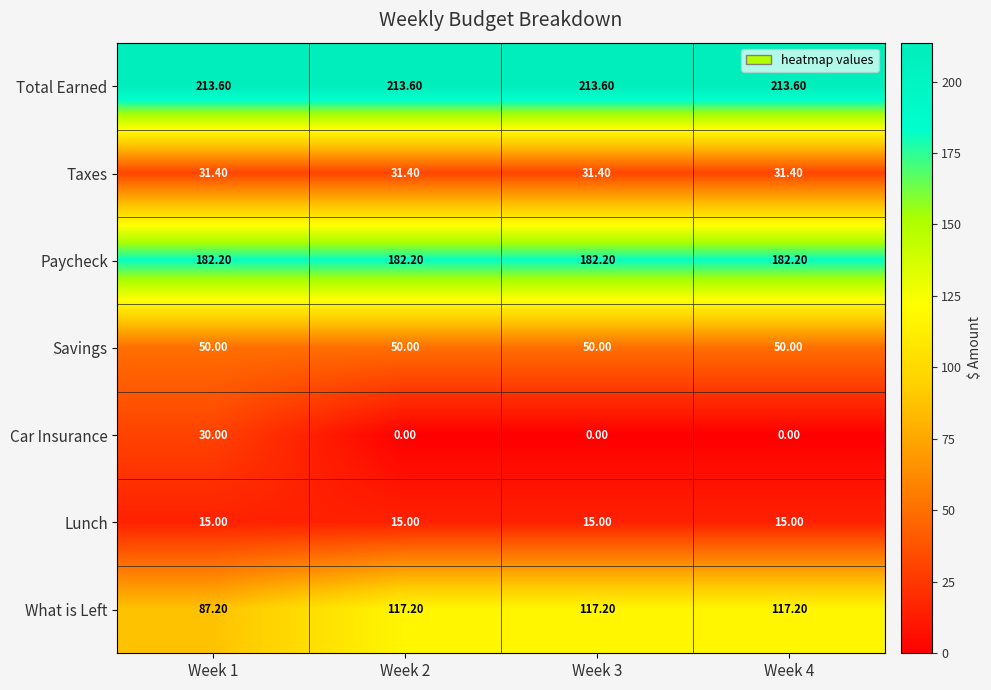

At how many categories does at least one series exceed 106?

4